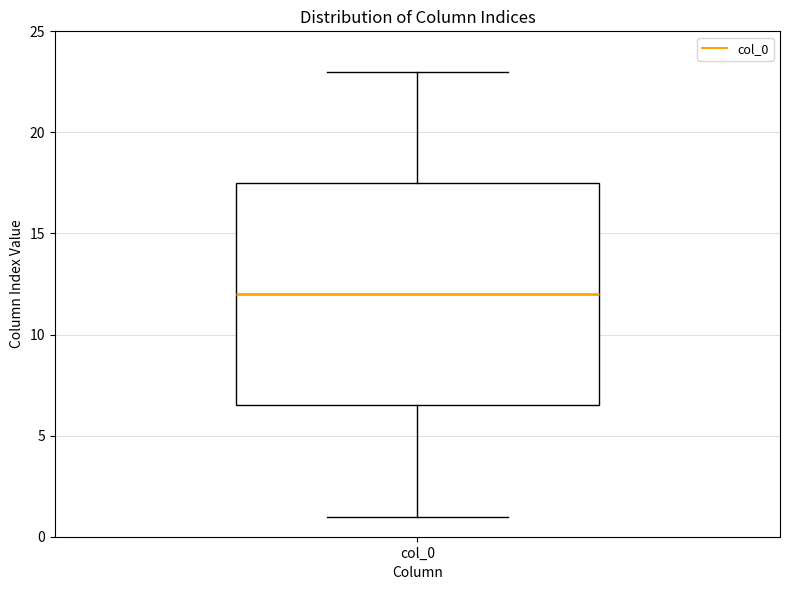

Read this box plot against the y-axis: the position of the median line, the range covered by the box, and the ends of both whiskers. The values are not printed on the chart, so give them approximately, as read against the axis.

median 12.0, box 6.5 to 17.5, whiskers 1.0 to 23.0